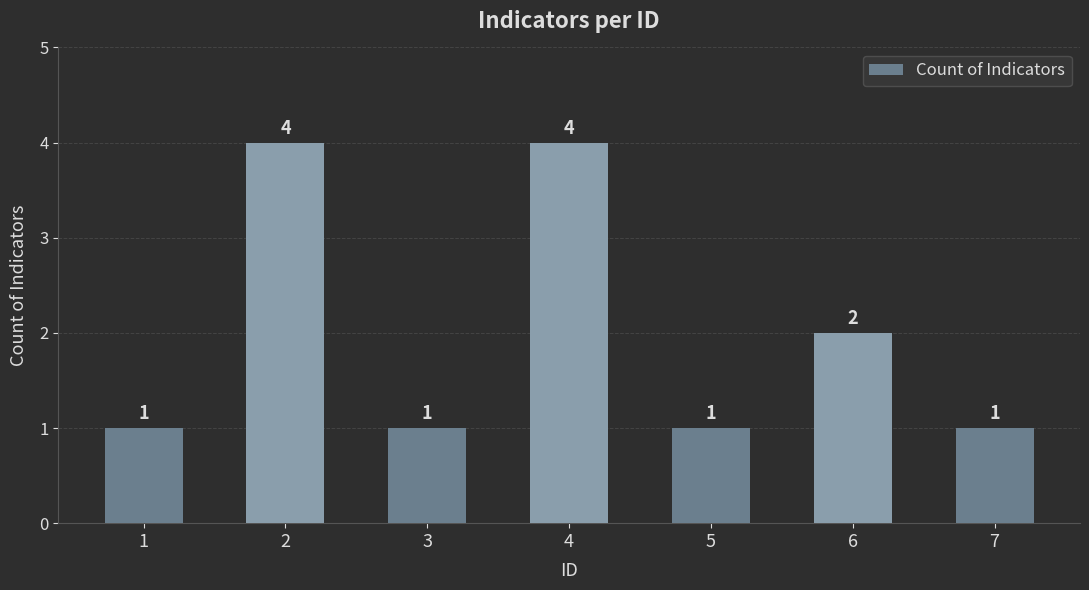

What is the ratio of the value at 7 to the value at 5?

1.0